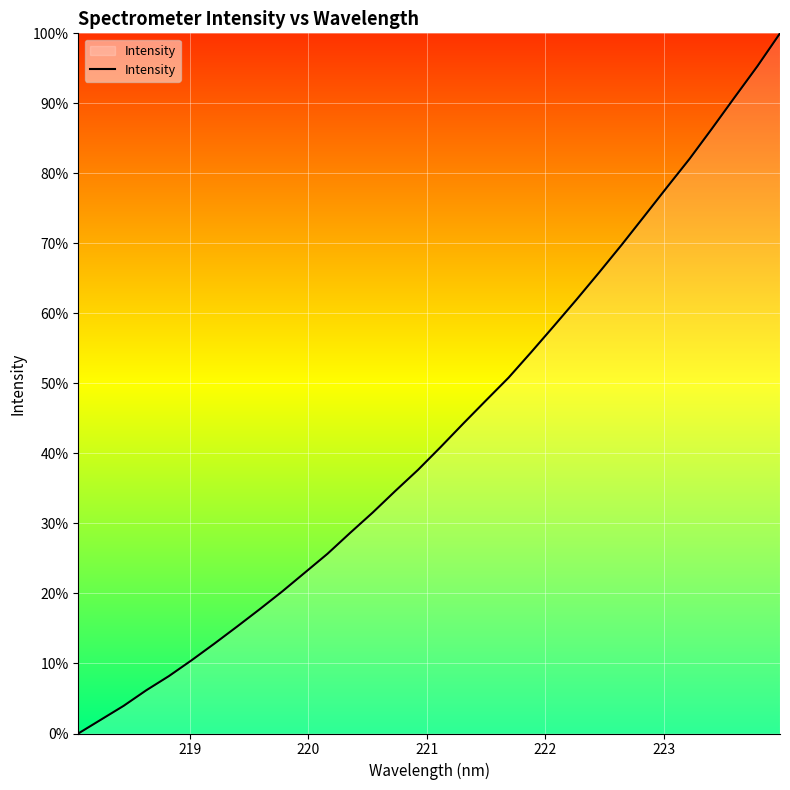

Reading left to right, what are all the values shown in this chart?

0.0	2.0	3.9	6.2	8.2	10.5	12.8	15.3	17.7	20.3	23.0	25.7	28.7	31.6	34.7	37.7	40.9	44.3	47.6	50.8	54.5	58.2	62.0	65.8	69.8	73.9	78.0	82.1	86.4	90.9	95.3	100.0